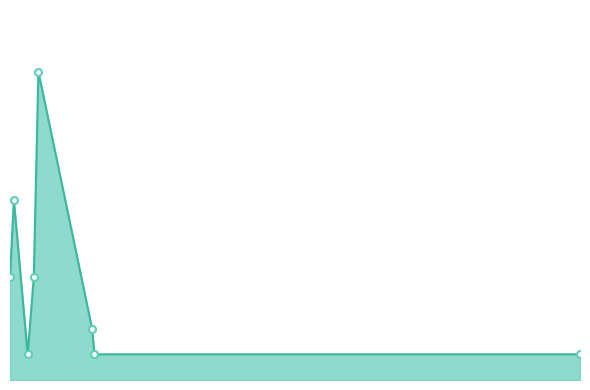

At how many categories does at least one series exceed 6?

2